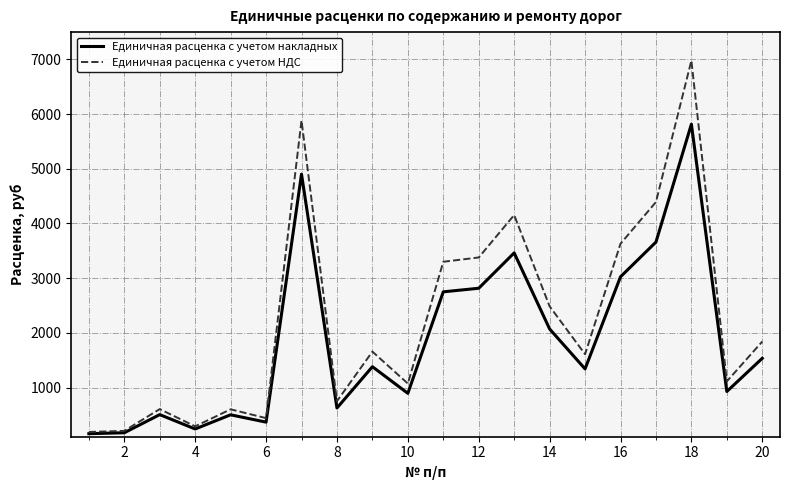

Rank the series by their maximum value, from lowest to highest.

Единичная расценка с учетом накладных, Единичная расценка с учетом НДС